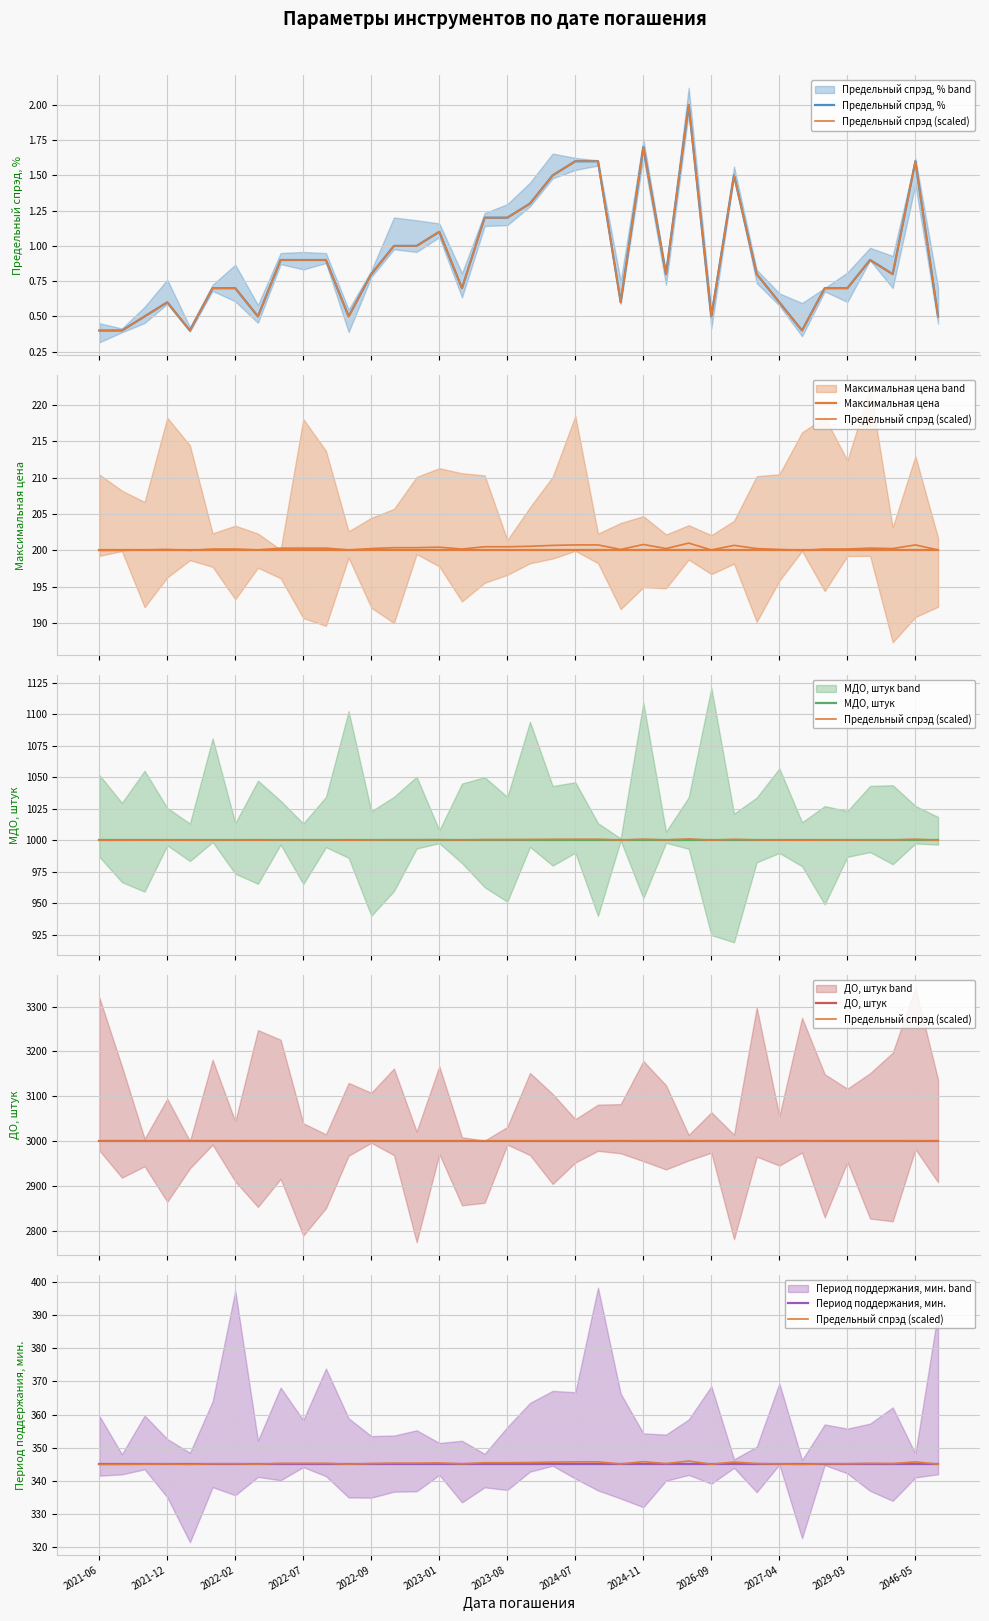

Which category has the lowest value across all series?

2021-06